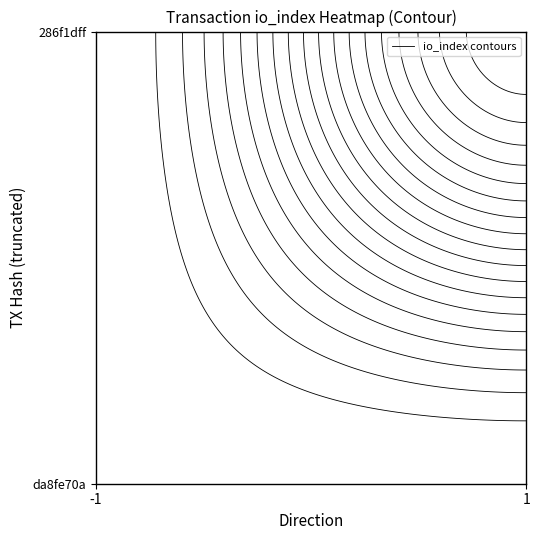

Is it true that da8fe70a equals -1 at direction?

True